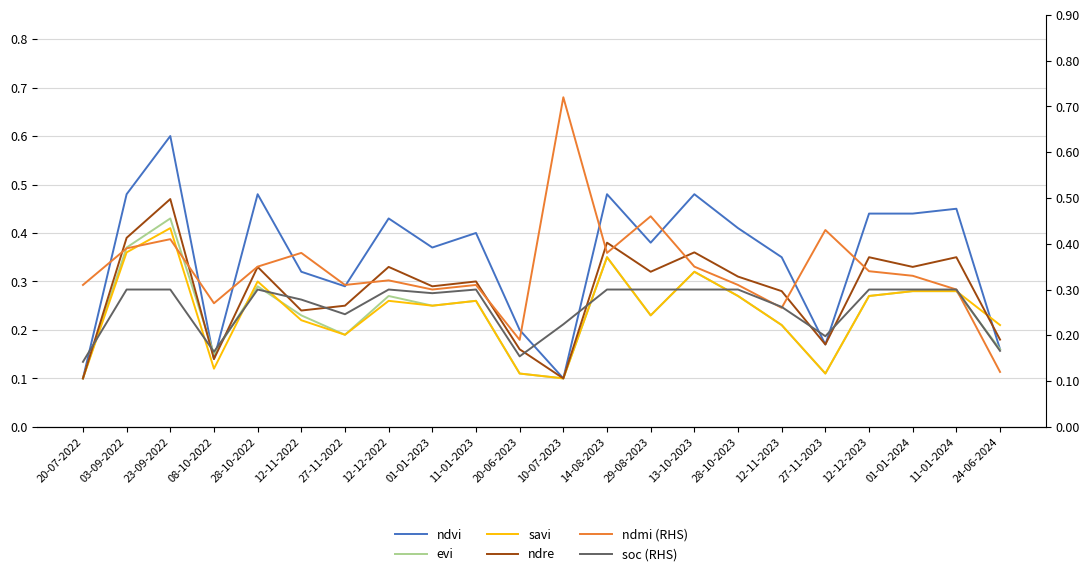

What are all the series names shown in the legend?

ndvi, evi, savi, ndre, ndmi (RHS), soc (RHS)